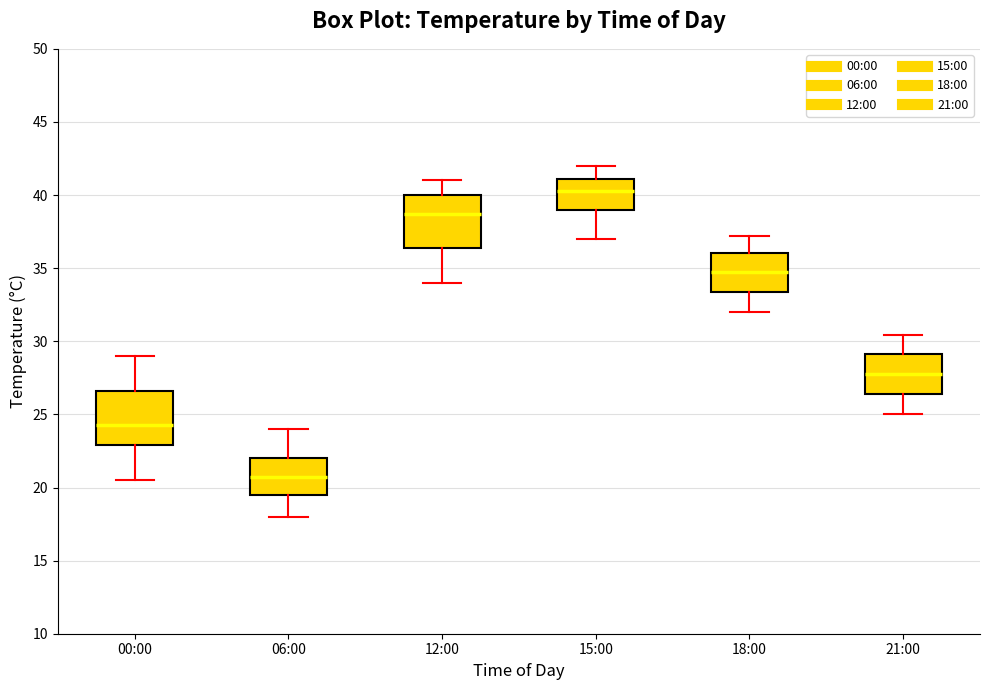

Reading left to right, read every box against the y-axis: the position of its median line, the range the box covers, and the ends of its whiskers. The values are not printed on the chart, so give them approximately, as read against the axis.

00:00: median 24.5, box 23.0 to 26.5, whiskers 20.5 to 29.0
06:00: median 21.0, box 19.5 to 22.0, whiskers 18.0 to 24.0
12:00: median 38.5, box 36.5 to 40.0, whiskers 34.0 to 41.0
15:00: median 40.5, box 39.0 to 41.0, whiskers 37.0 to 42.0
18:00: median 35.0, box 33.5 to 36.0, whiskers 32.0 to 37.0
21:00: median 28.0, box 26.5 to 29.0, whiskers 25.0 to 30.5